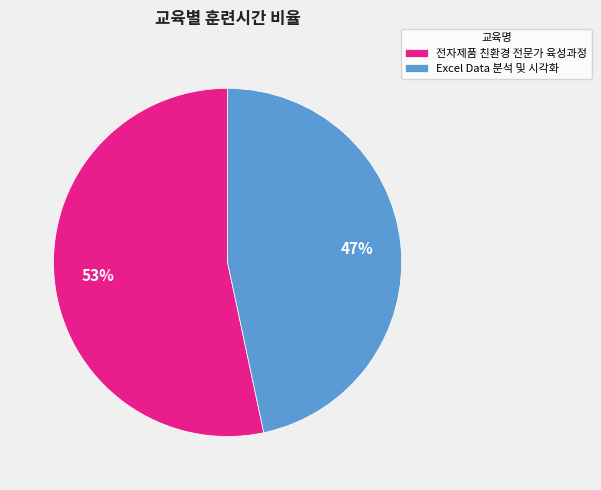

What is the largest slice in the pie chart?

전자제품 친환경 전문가 육성과정